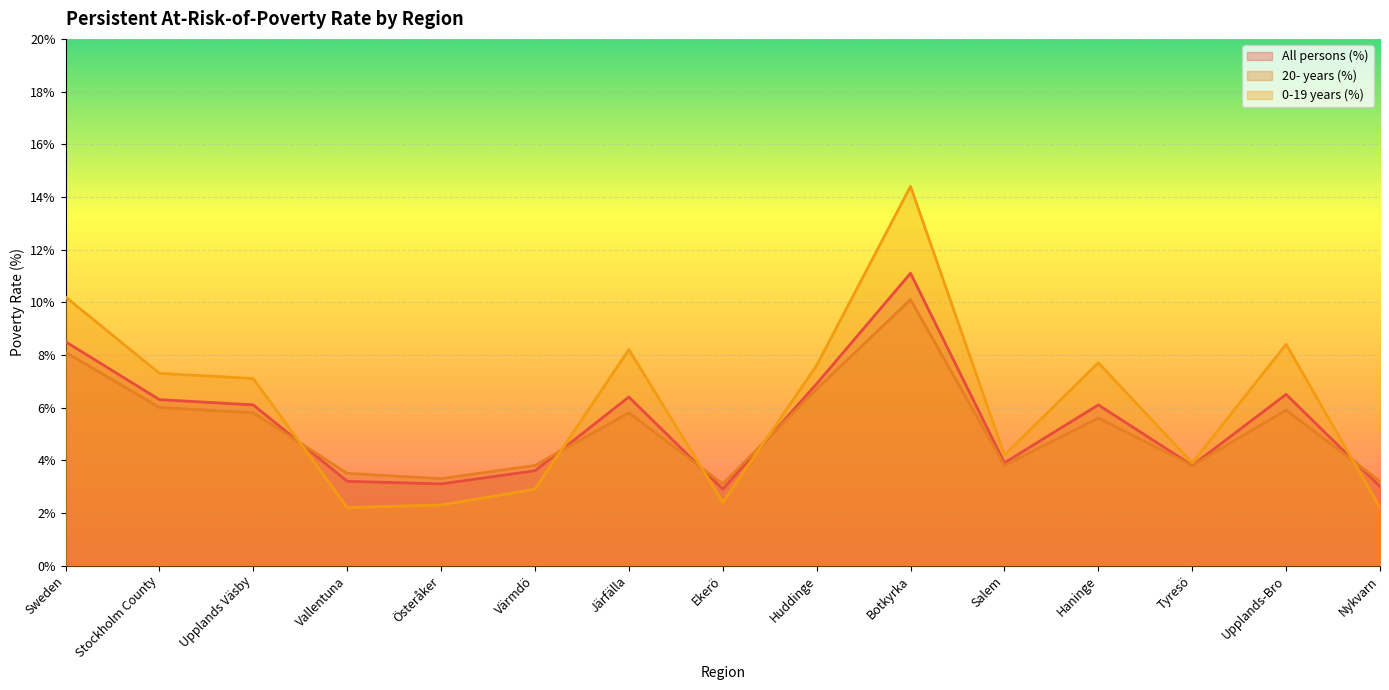

At which category does the chart reach its minimum across all series?

Vallentuna